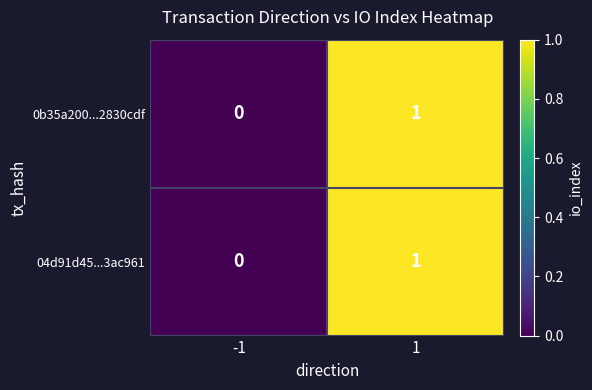

How many distinct data groups are displayed?

2